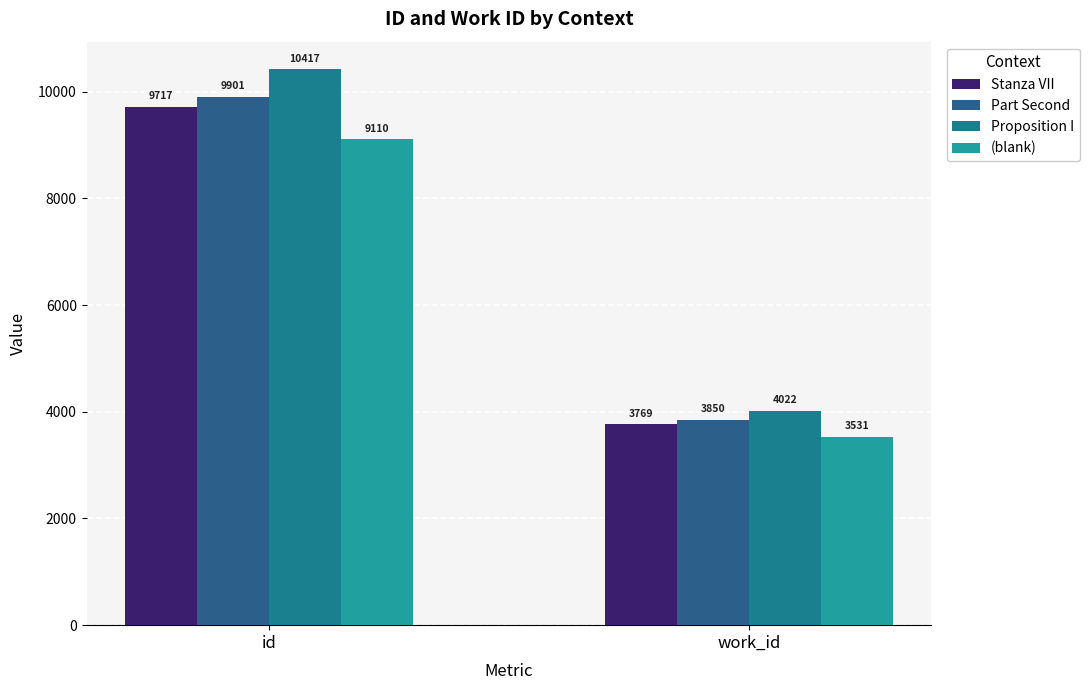

Where is Part Second nearest to the value 6875?

work_id